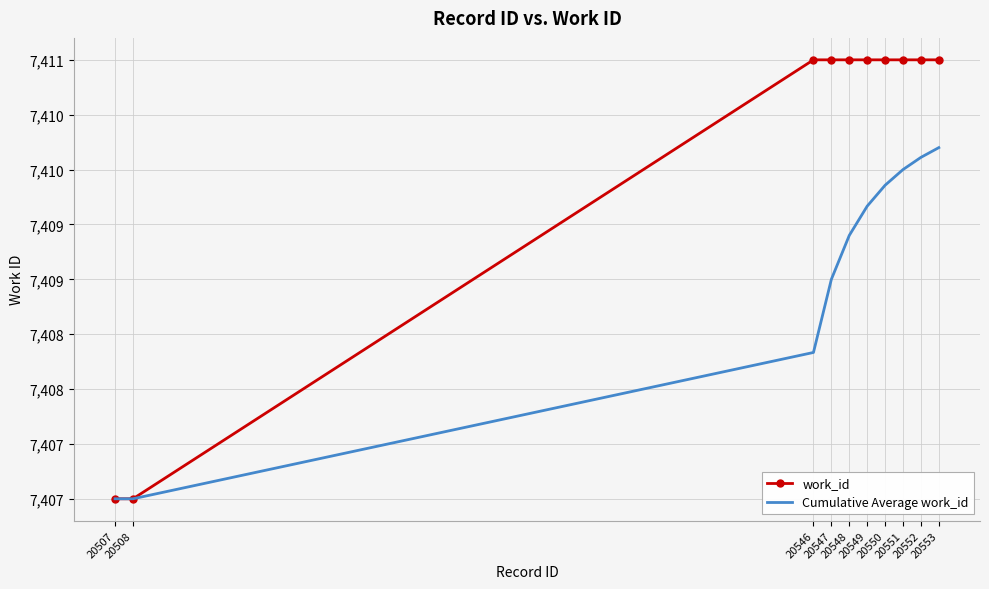

What are all the series names shown in the legend?

work_id, Cumulative Average work_id